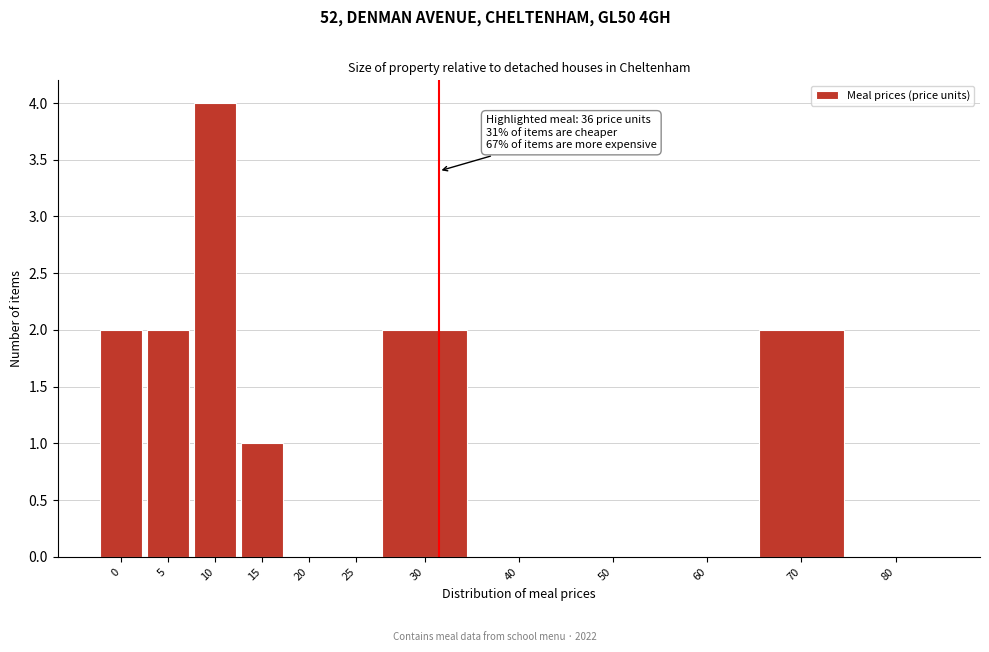

Reading left to right, what are all the values shown in this chart?

0=2	5=2	10=4	15=1	20=0	25=0	30=2	40=0	50=0	60=0	70=2	80=0